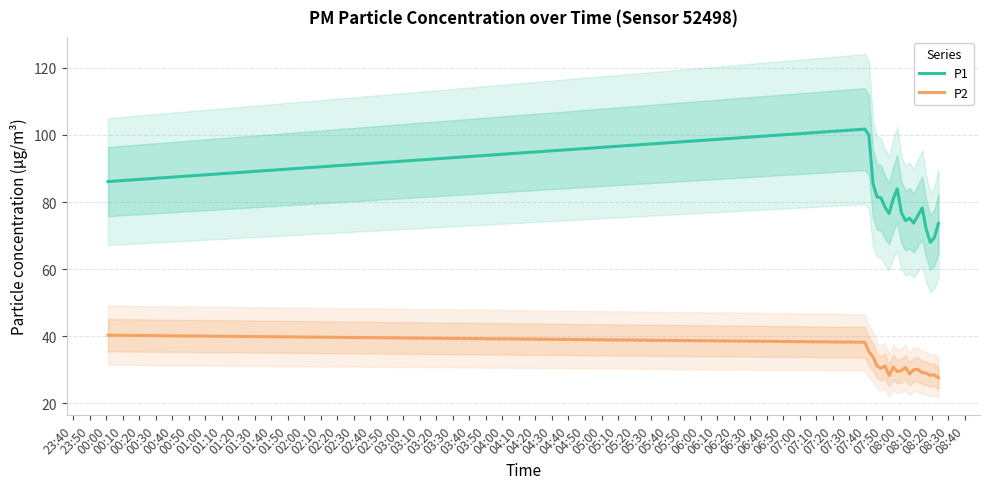

True or false: P1 and P2 intersect in this chart.

False